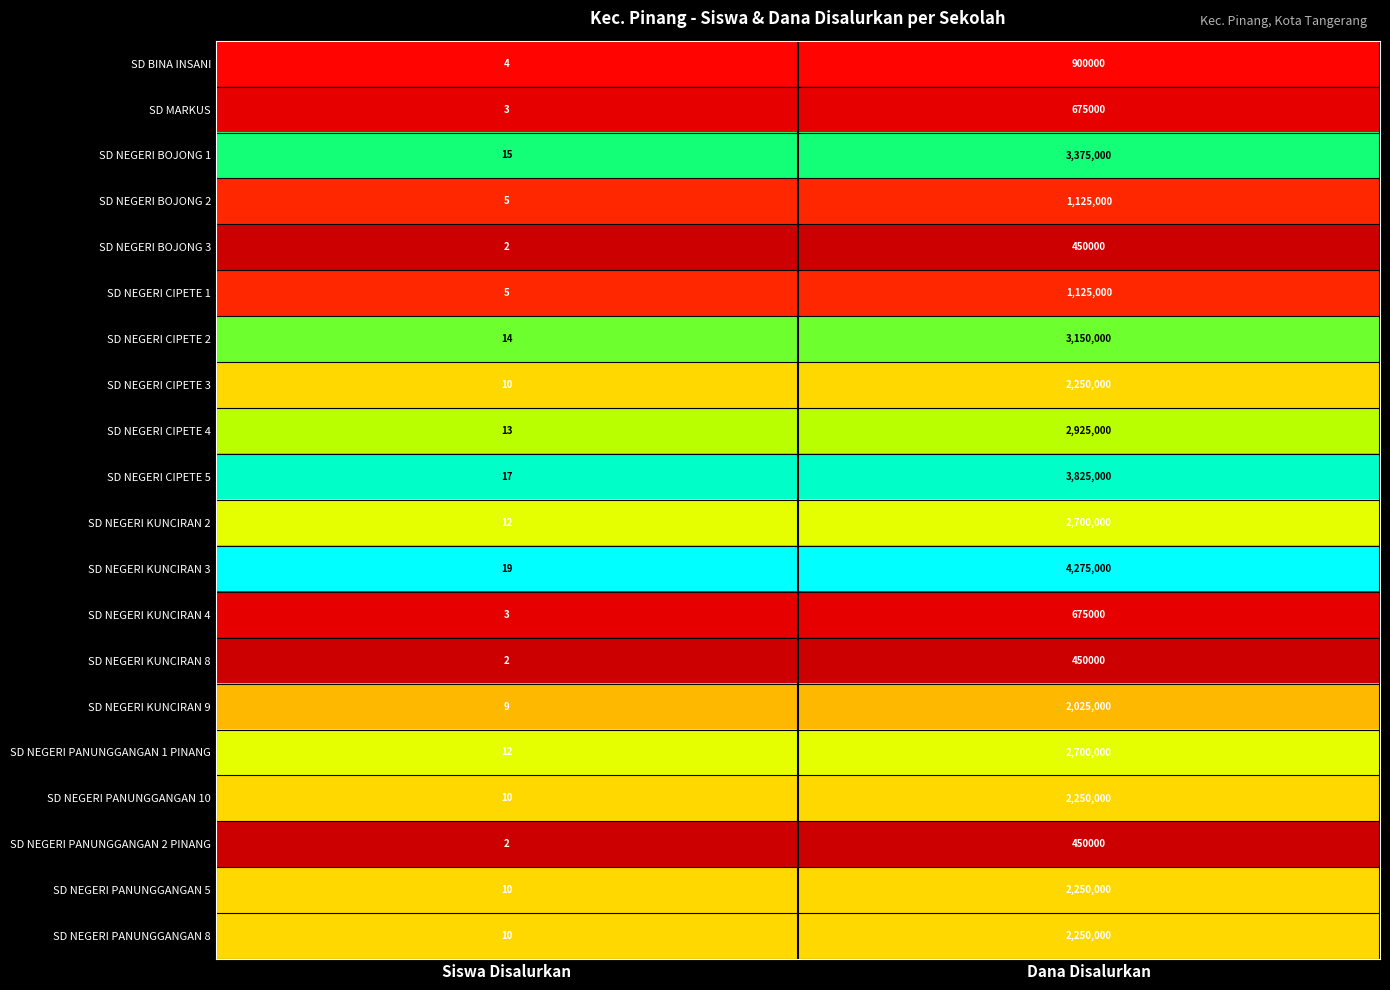

List the labels in order of SD NEGERI PANUNGGANGAN 5 value, largest first.

Dana Disalurkan, Siswa Disalurkan